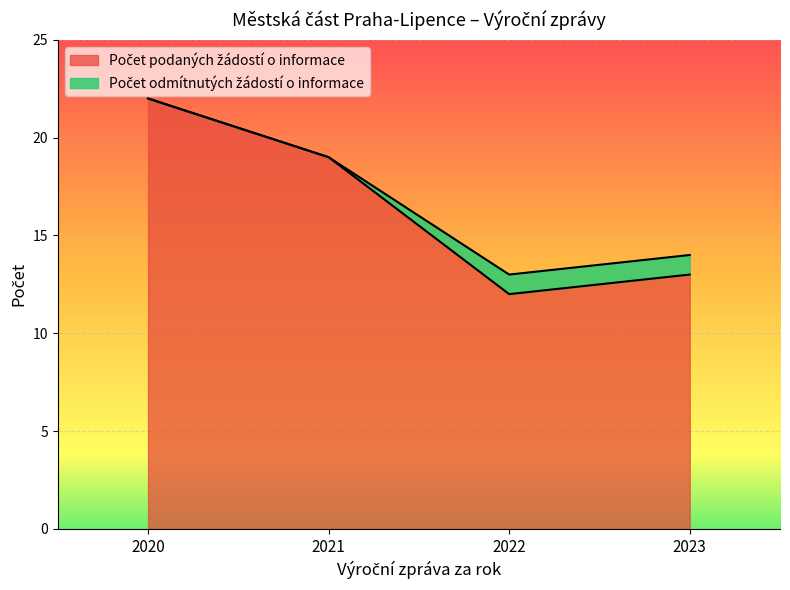

Rank the categories by value from lowest to highest.

2022, 2023, 2021, 2020